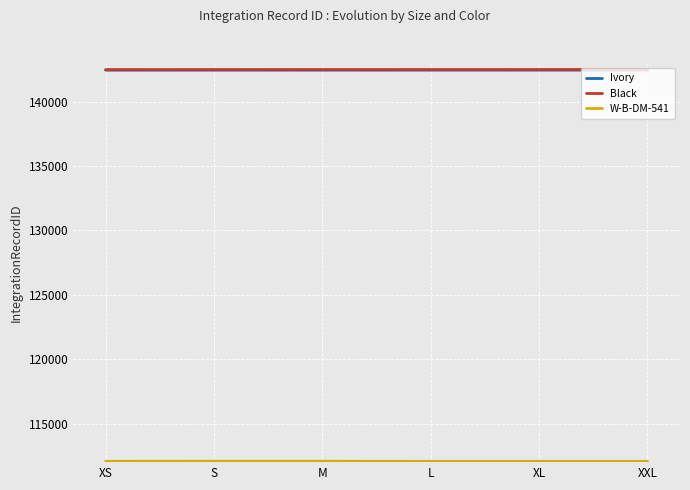

What is the approximate value of Black at S?

142486